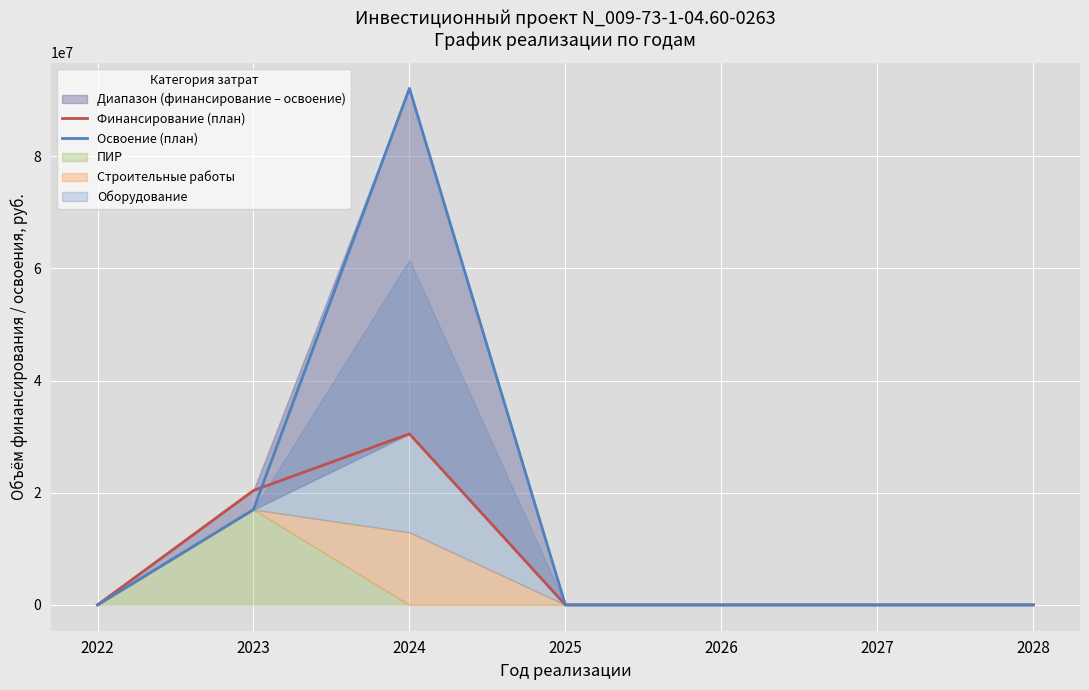

How many lines are shown in the chart?

2